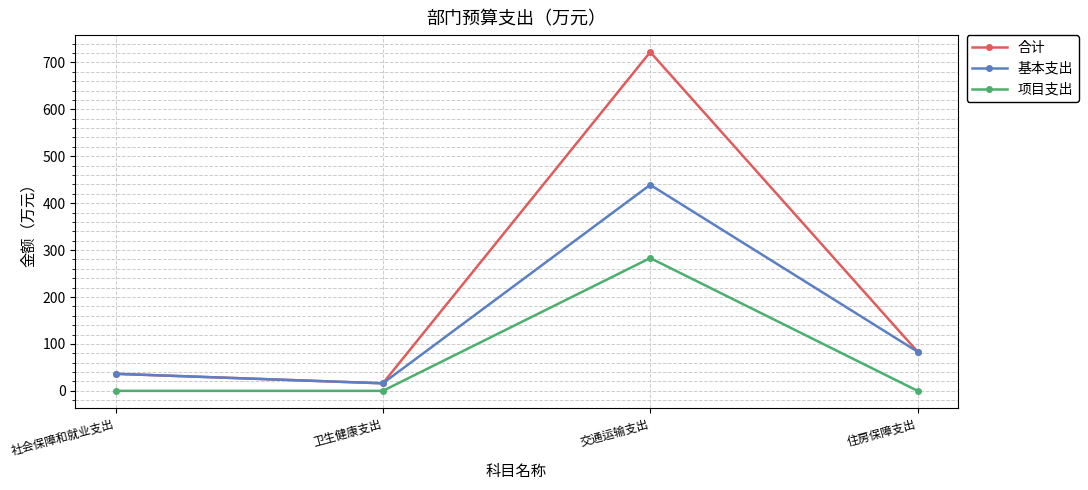

Does the chart have visible grid lines?

Yes